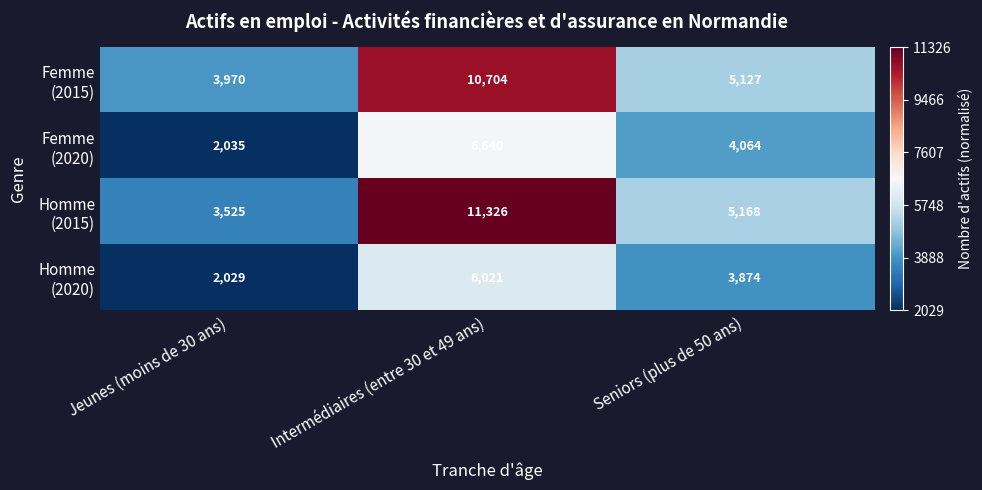

At which category is the sum across all series the highest?

Intermédiaires (entre 30 et 49 ans)